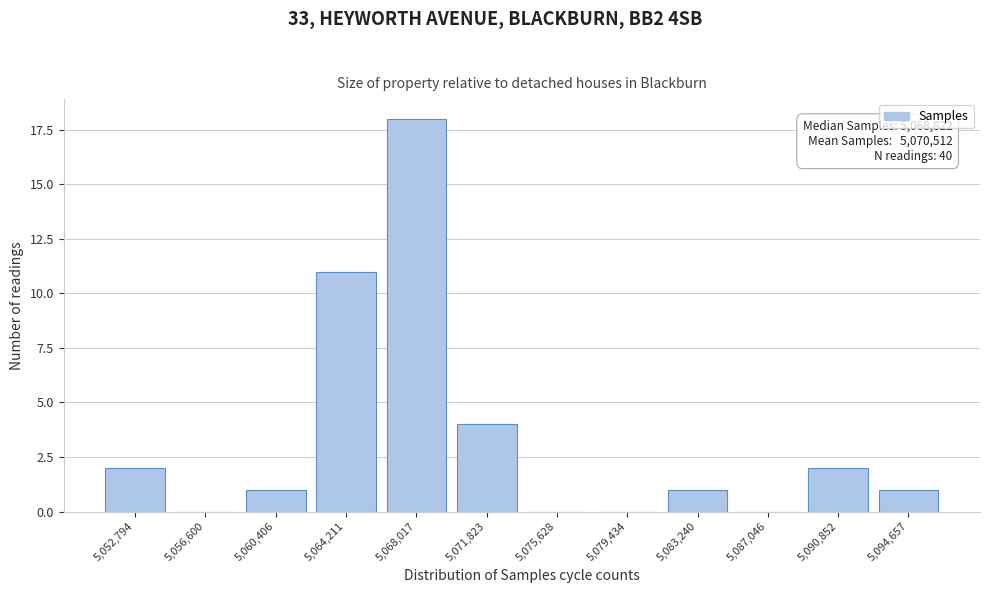

Reading left to right, transcribe all the data shown in this chart.

5,052,794=2	5,056,600=0	5,060,406=1	5,064,211=11	5,068,017=18	5,071,823=4	5,075,628=0	5,079,434=0	5,083,240=1	5,087,046=0	5,090,852=2	5,094,657=1